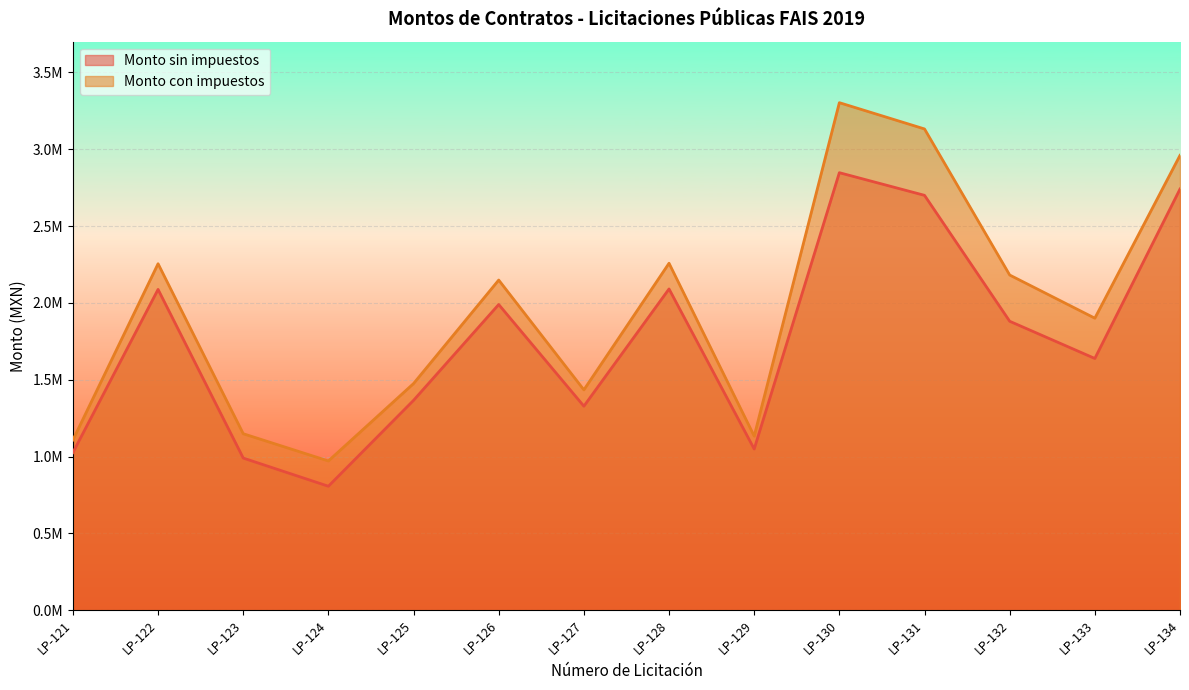

True or false: Monto con impuestos and Monto sin impuestos cross at least once.

False